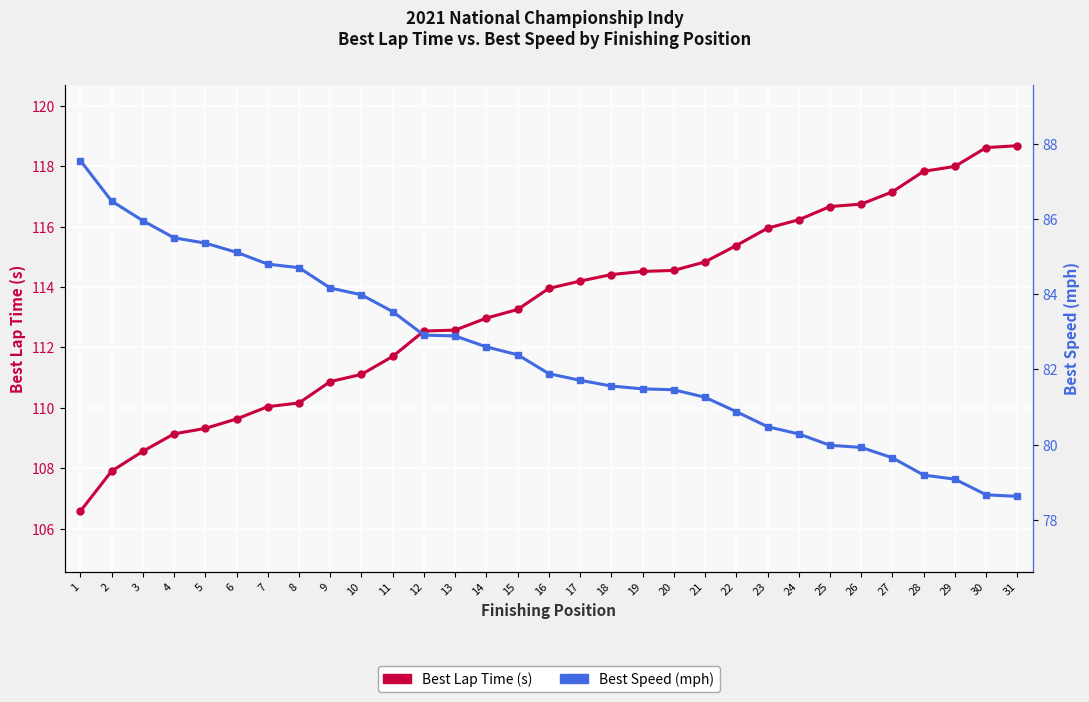

How many data points in Best Lap Time (s) are above 113?

17